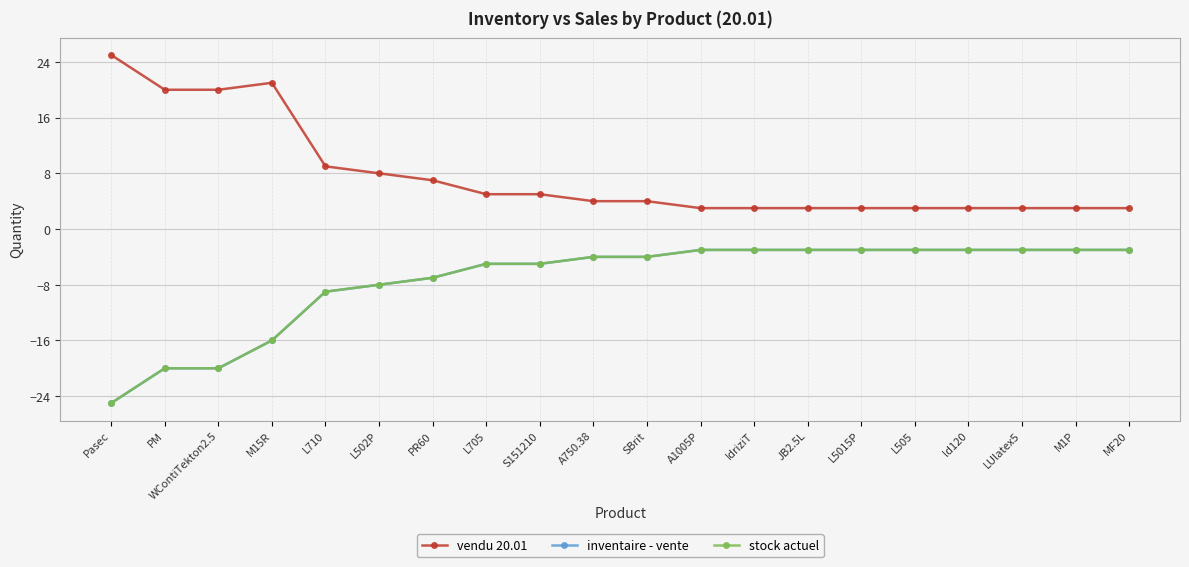

What is the average value of the vendu 20.01 series?

8